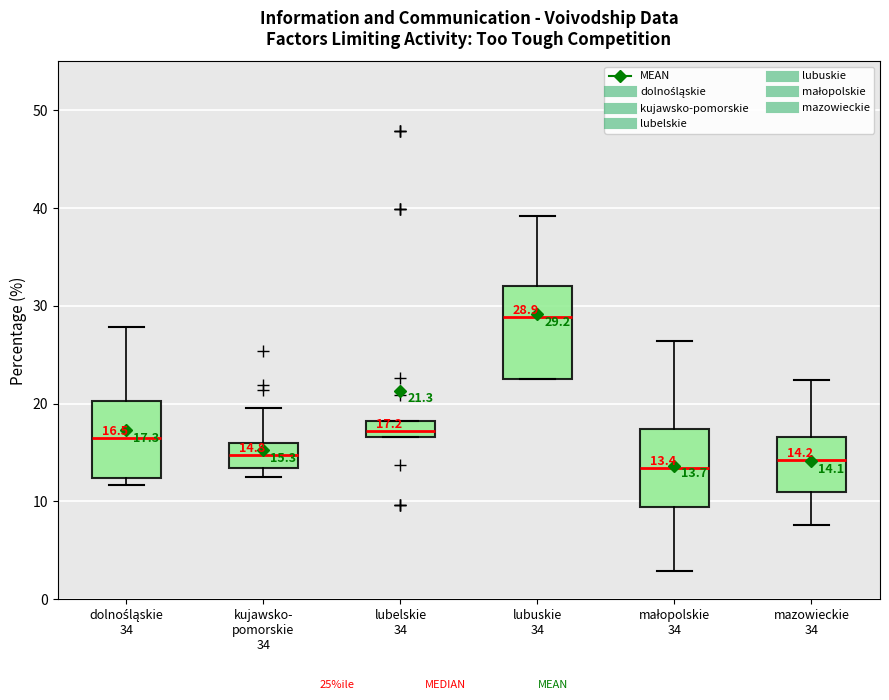

Comparing the boxes themselves (not the whiskers), which one is the tallest?

lubuskie 34